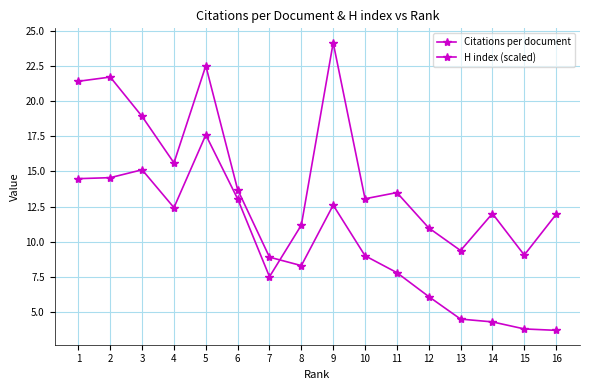

What is the minimum value for Citations per document?

7.5